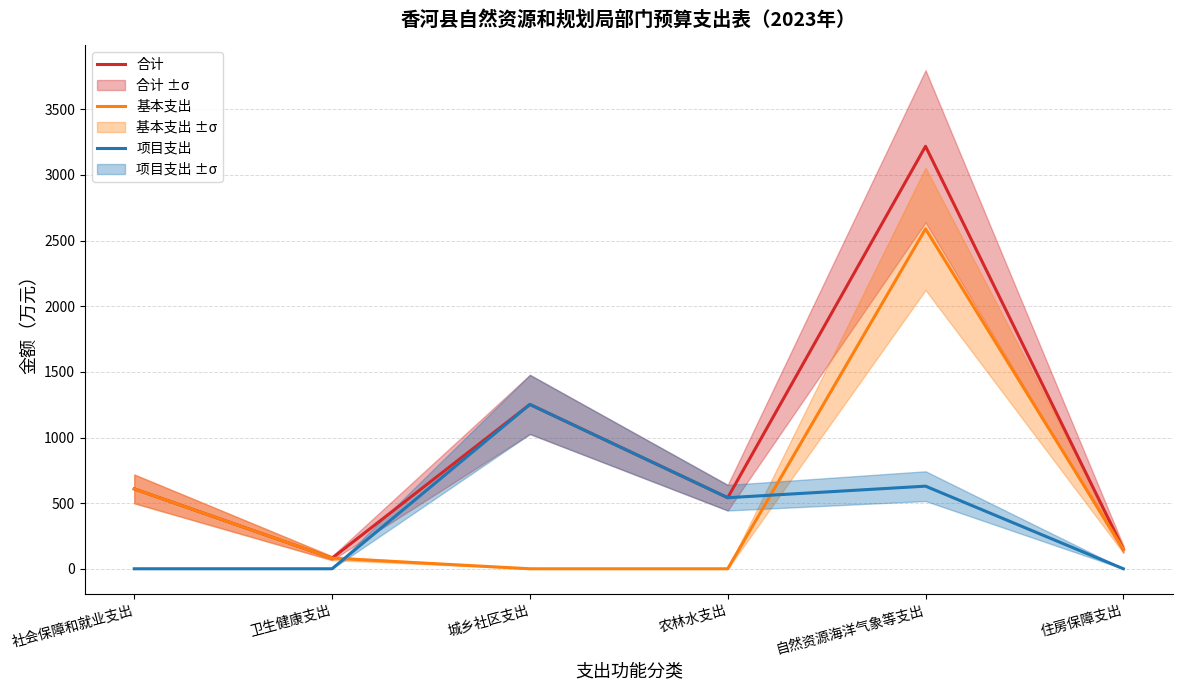

How many data points in 基本支出 are above 148?

3